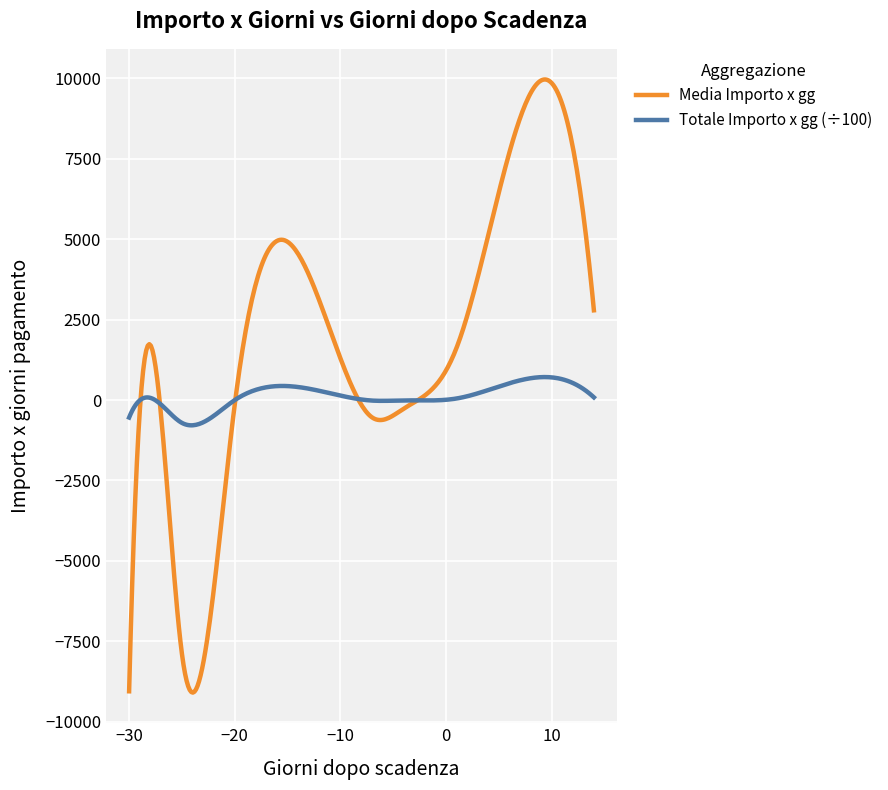

Which series has the widest spread of values?

Media Importo x gg